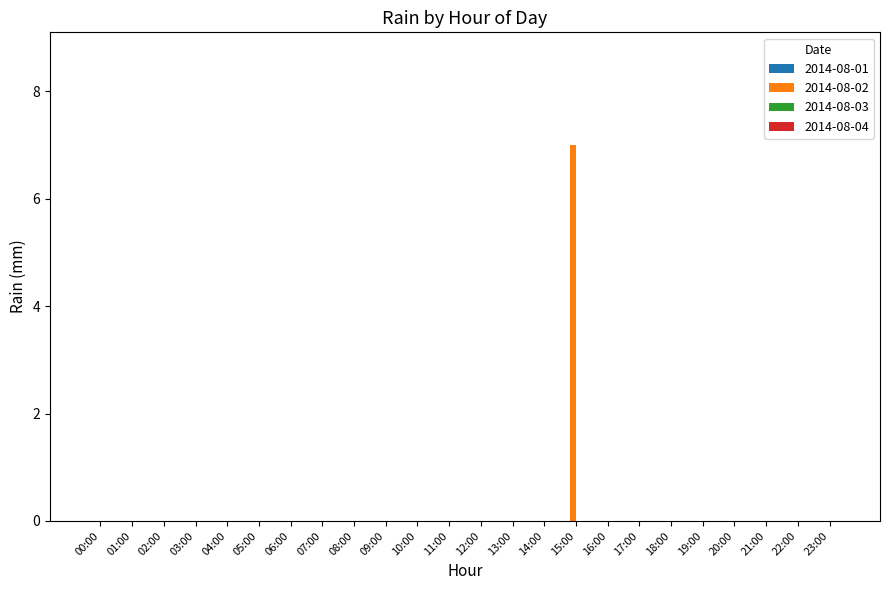

True or false: the data shows 0 at 18:00.

True